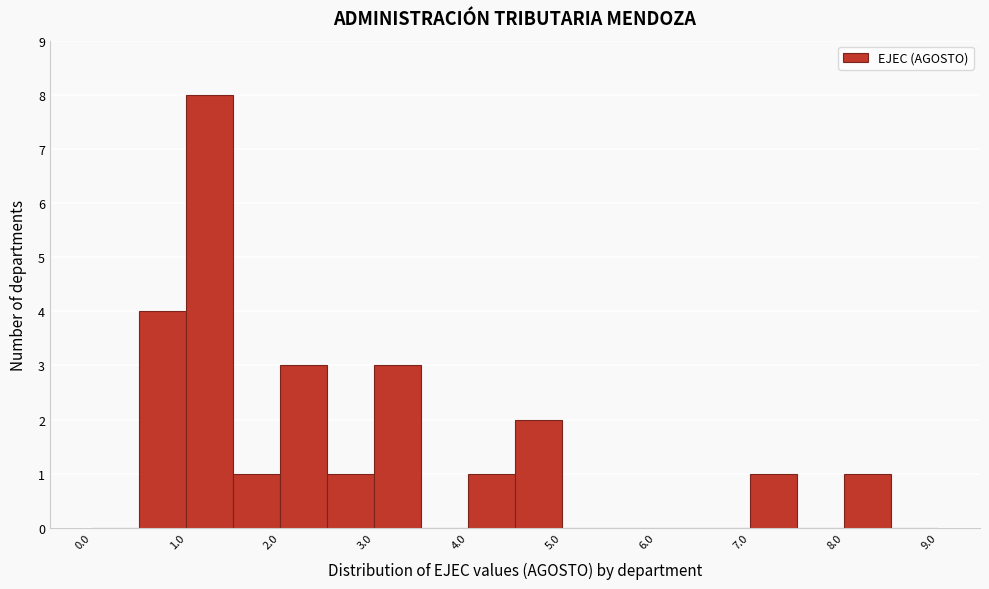

Reading left to right, transcribe this chart: for each bar, give the range it covers on the x-axis and its height. The values are not printed on the chart, so give them approximately, as read against the axis.

0.0 to 0.5: 0
0.5 to 1.0: 4
1.0 to 1.5: 8
1.5 to 2.0: 1
2.0 to 2.5: 3
2.5 to 3.0: 1
3.0 to 3.5: 3
3.5 to 4.0: 0
4.0 to 4.5: 1
4.5 to 5.0: 2
5.0 to 5.5: 0
5.5 to 6.0: 0
6.0 to 6.5: 0
6.5 to 7.0: 0
7.0 to 7.5: 1
7.5 to 8.0: 0
8.0 to 8.5: 1
8.5 to 9.0: 0